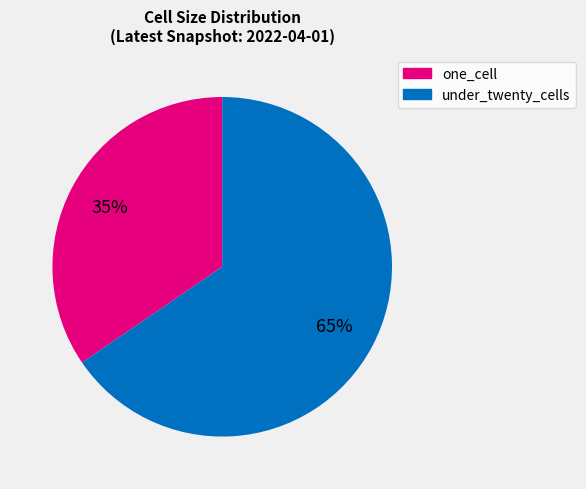

Count the number of slices in the pie.

2